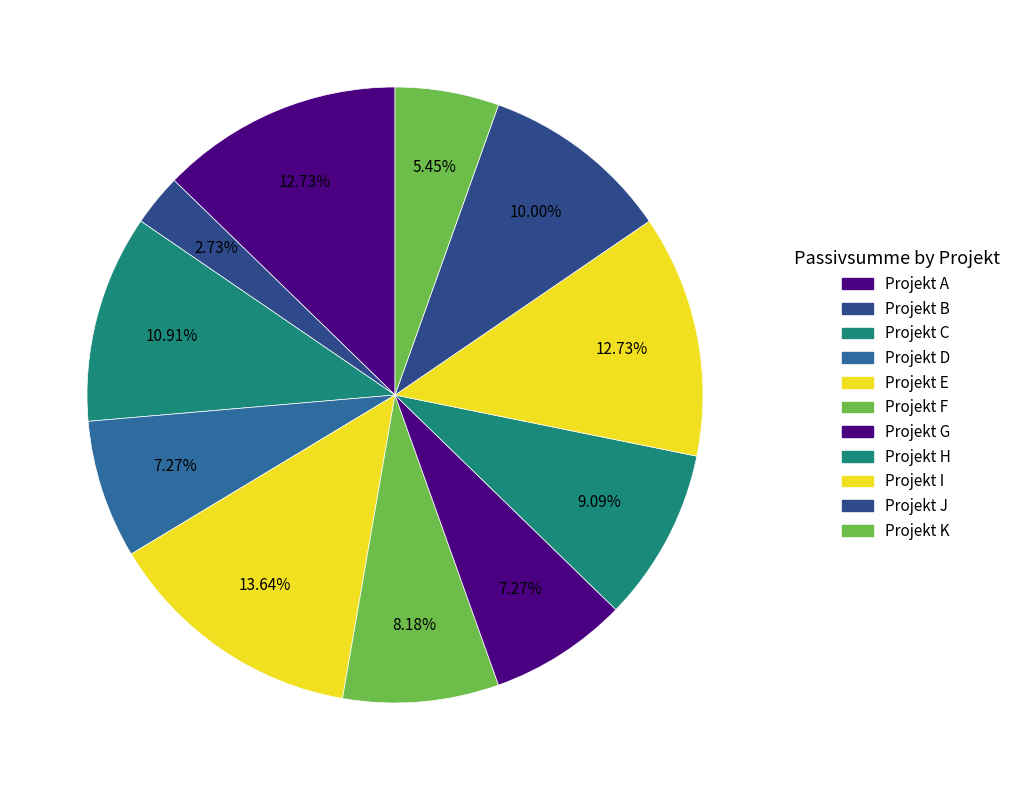

How many slices are in this pie chart?

11